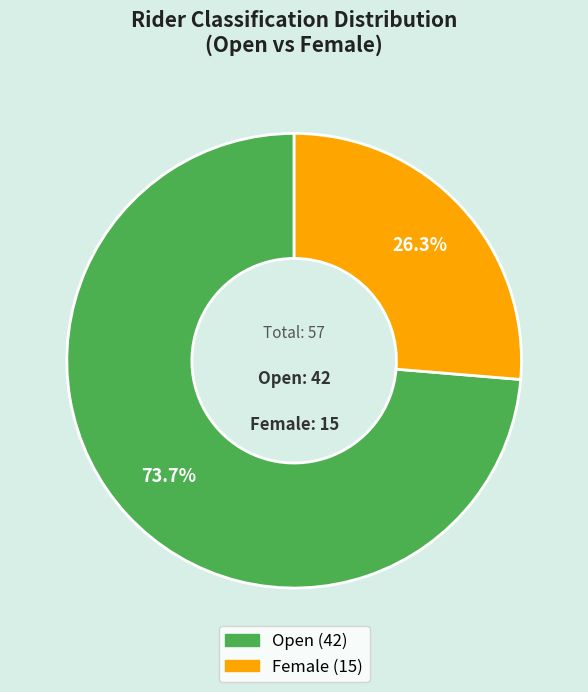

To the nearest percent, what is the difference between the largest and smallest slice percentages?

47%